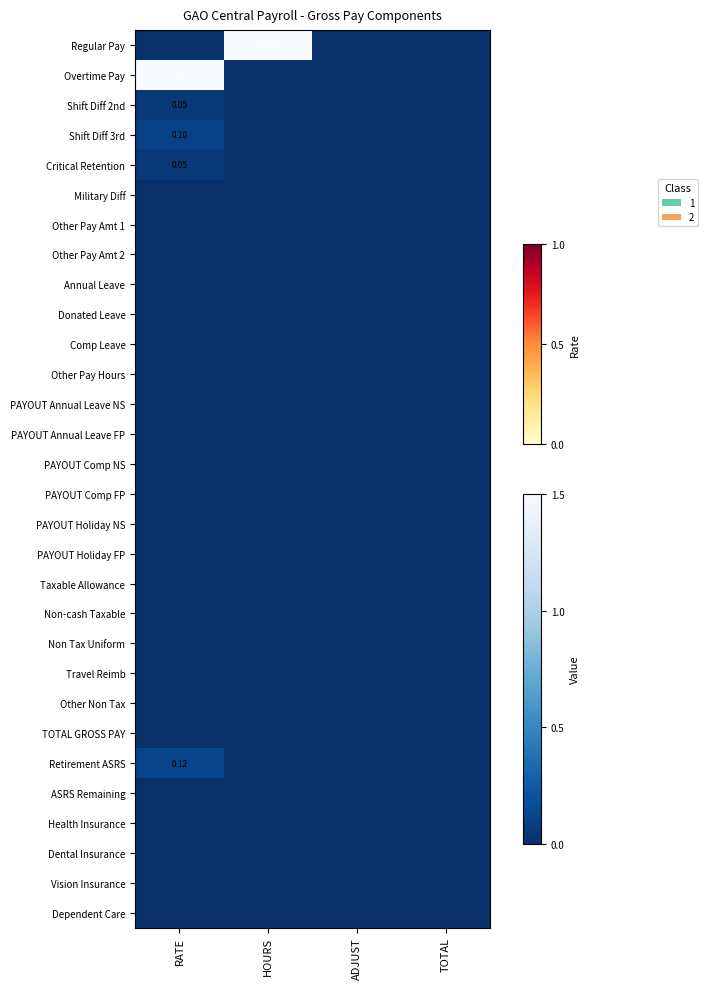

Which label corresponds to the smallest value in the chart?

RATE